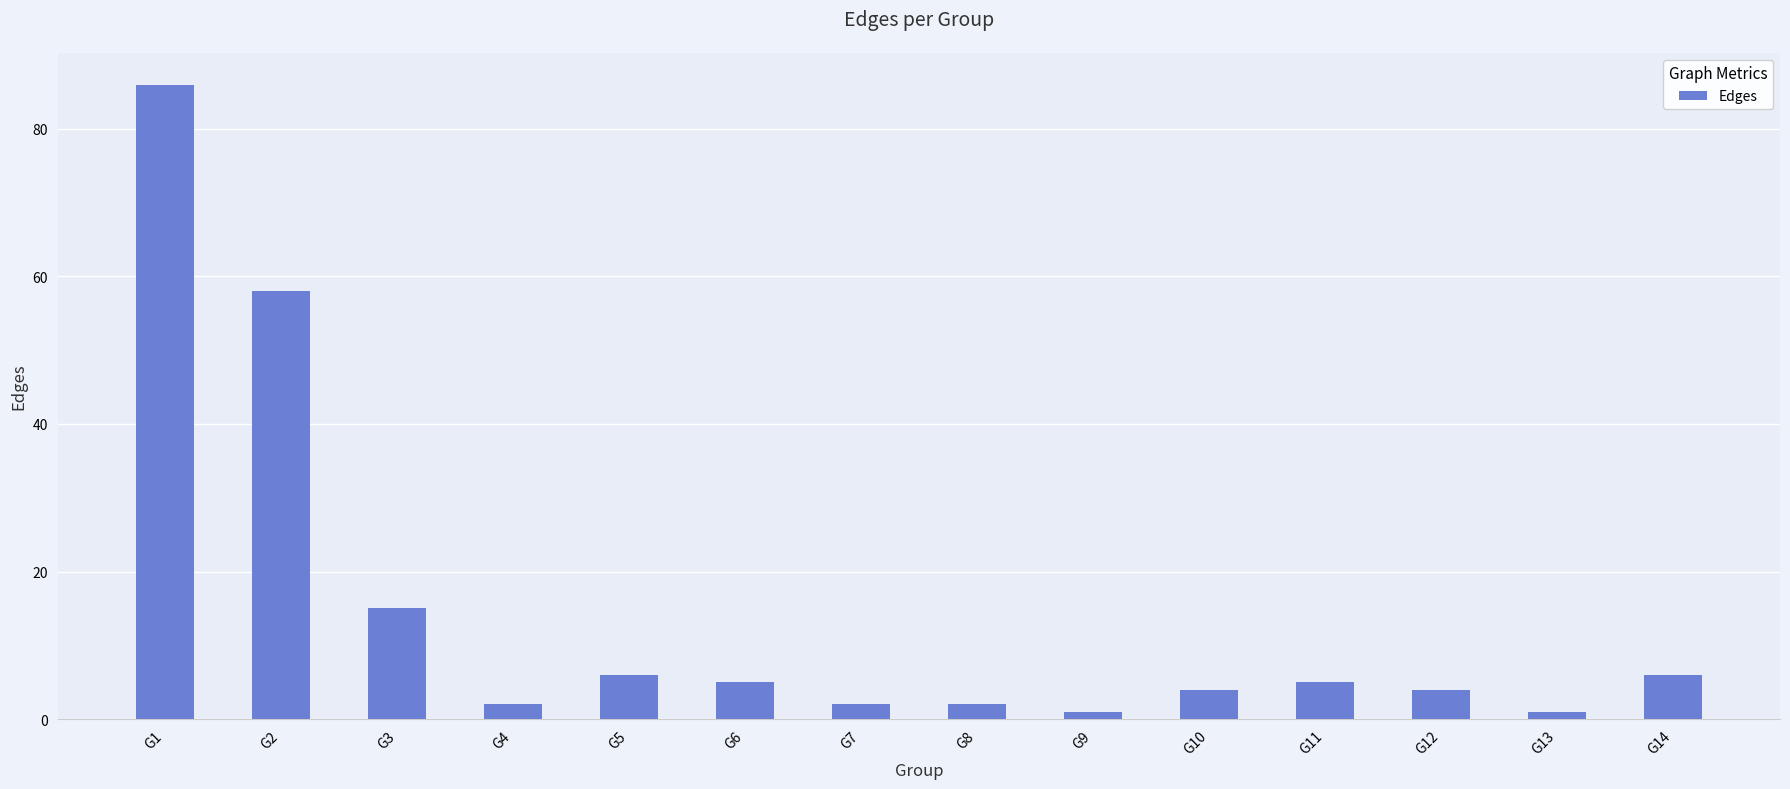

True or false: the data shows 27 at G2.

False